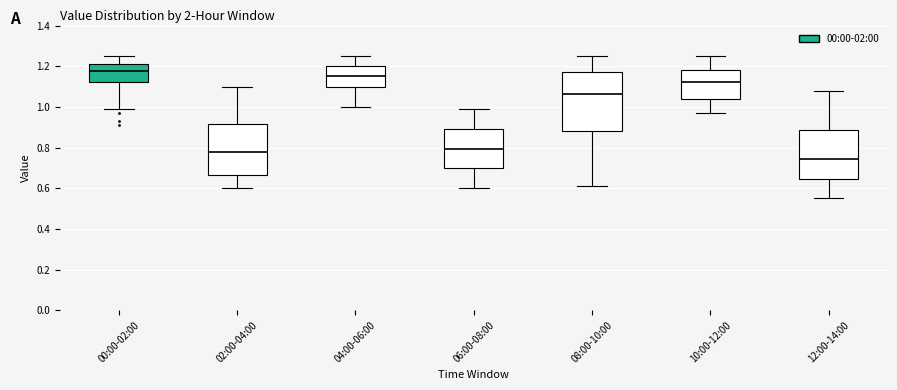

Which box is the tallest, from its lower edge to its upper edge?

08:00-10:00